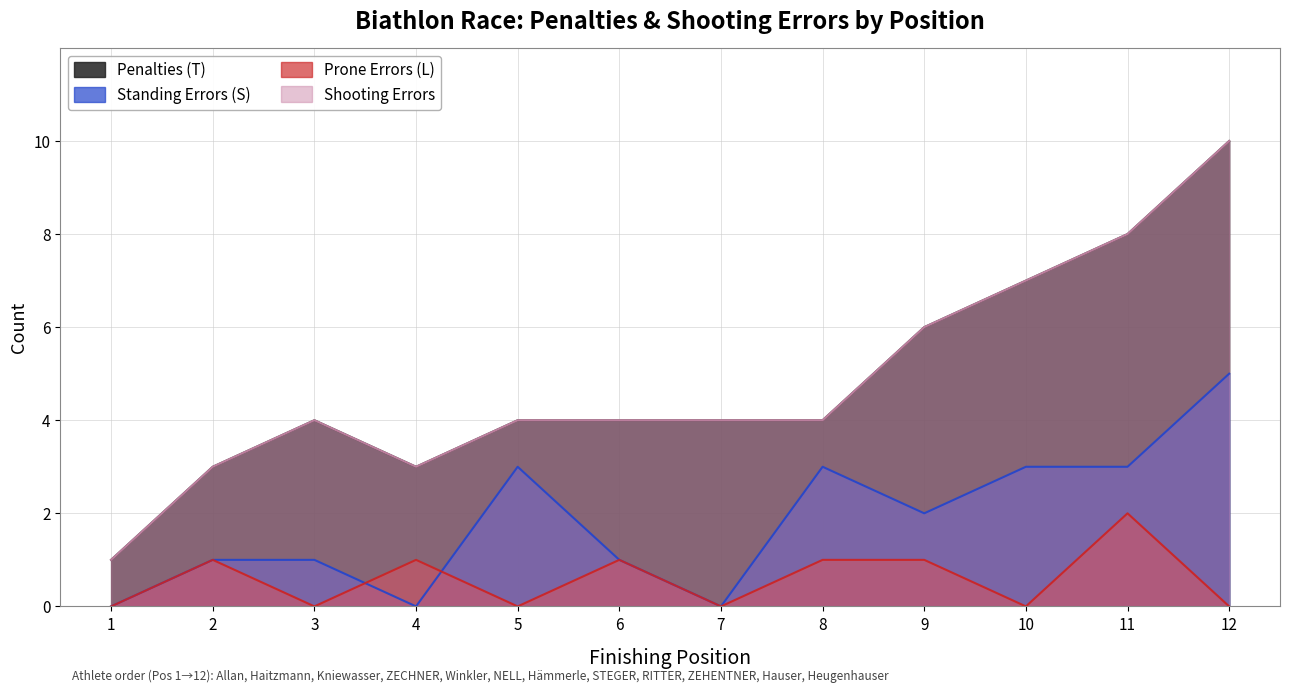

The Standing Errors (S) series shows 1 at 2. True or false?

False